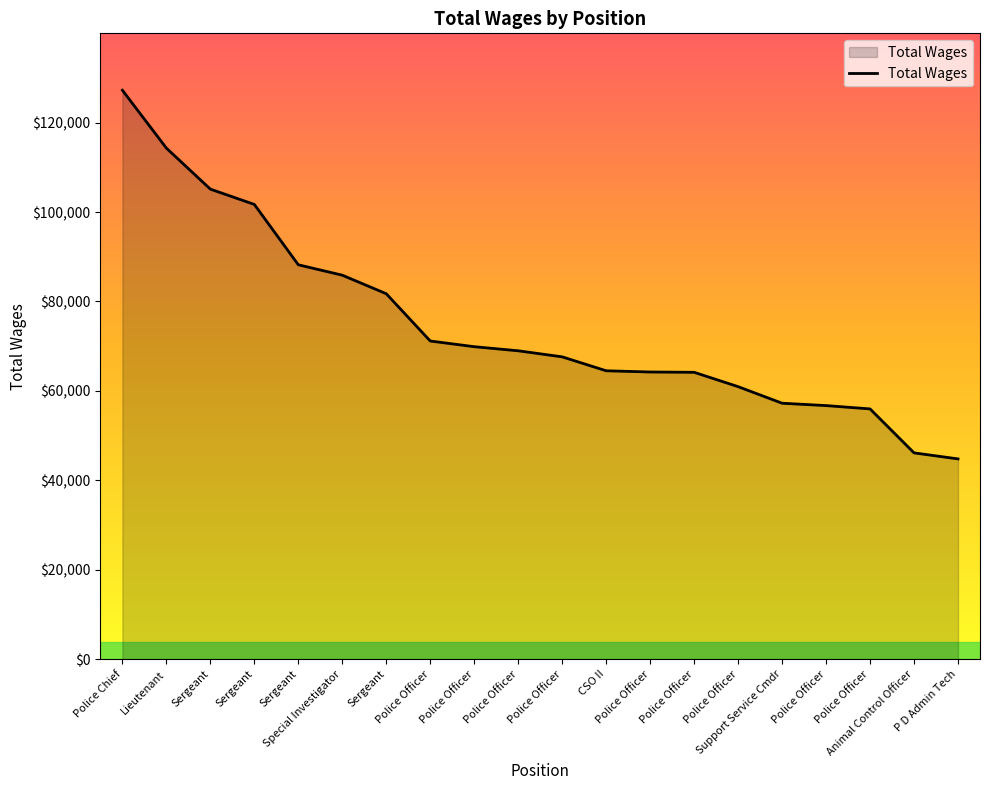

List the labels in order of value, smallest first.

P D Admin Tech, Animal Control Officer, Police Officer, Police Officer, Support Service Cmdr, Police Officer, Police Officer, Police Officer, CSO II, Police Officer, Police Officer, Police Officer, Police Officer, Sergeant, Special Investigator, Sergeant, Sergeant, Sergeant, Lieutenant, Police Chief